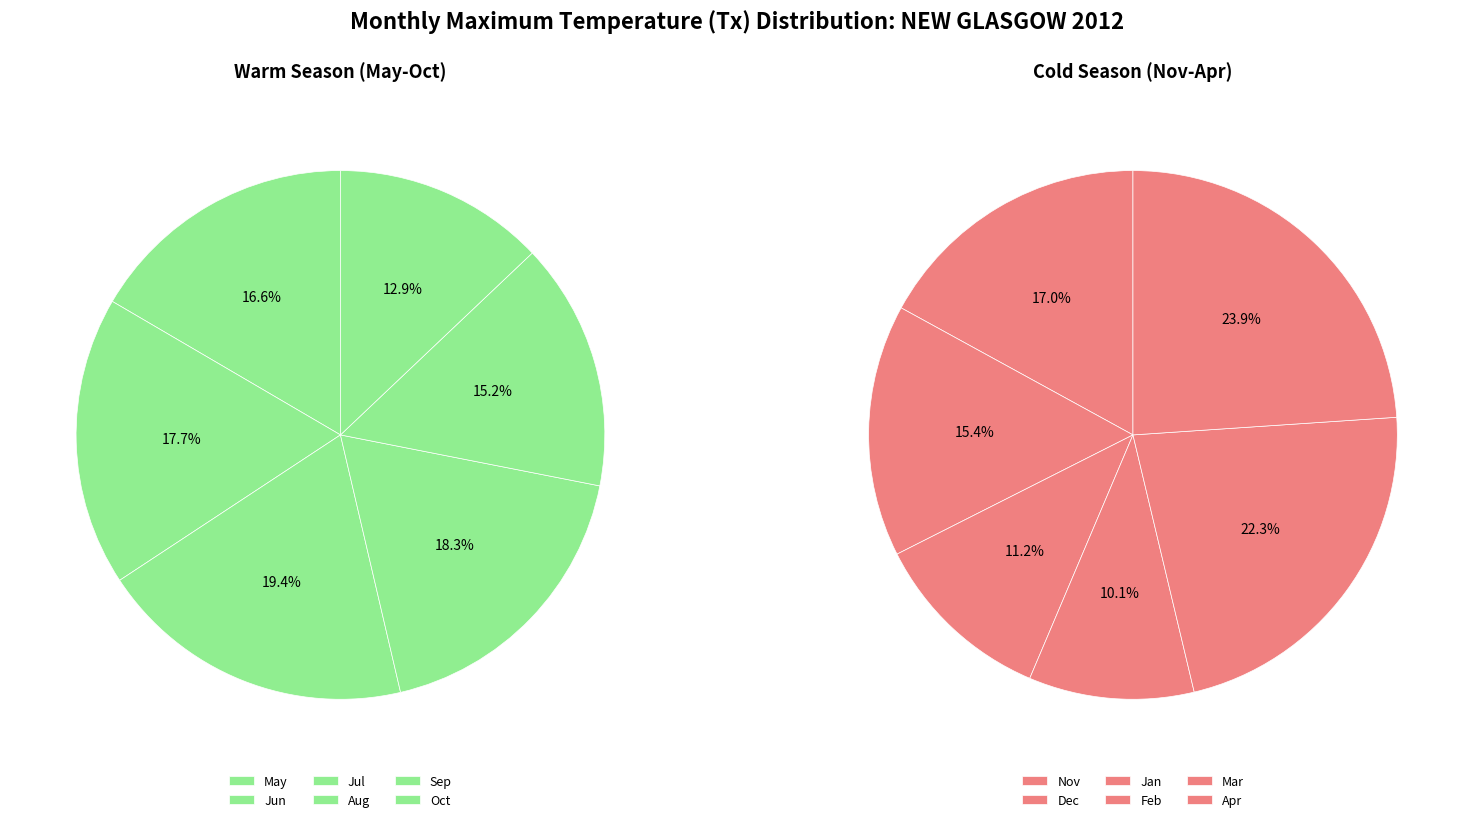

At 1, list the series in order from smallest to largest.

Cold months (Nov-Apr), Warm months (May-Oct)